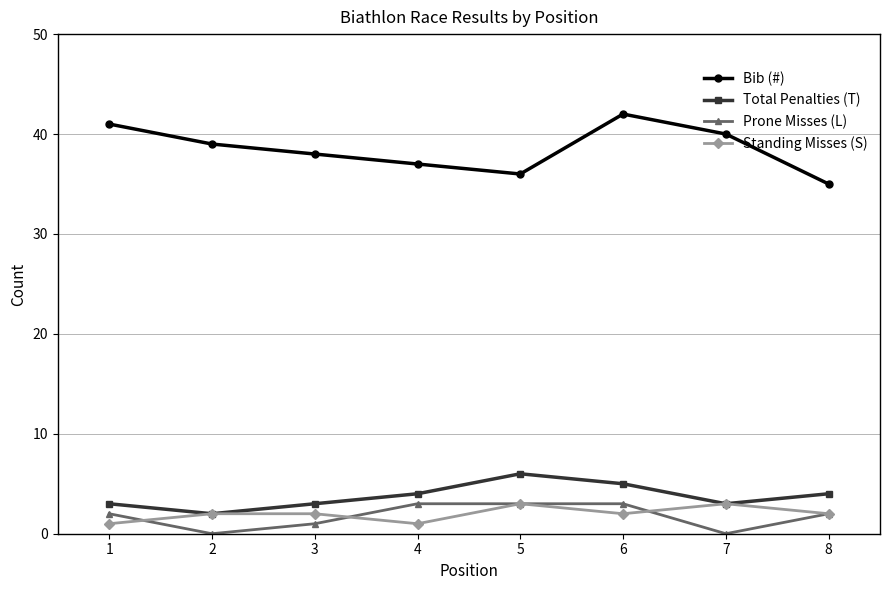

Reading left to right, what are all the values shown in this chart?

Bib (#): 1=41	2=39	3=38	4=37	5=36	6=42	7=40	8=35
Total Penalties (T): 1=3	2=2	3=3	4=4	5=6	6=5	7=3	8=4
Prone Misses (L): 1=2	2=0	3=1	4=3	5=3	6=3	7=0	8=2
Standing Misses (S): 1=1	2=2	3=2	4=1	5=3	6=2	7=3	8=2